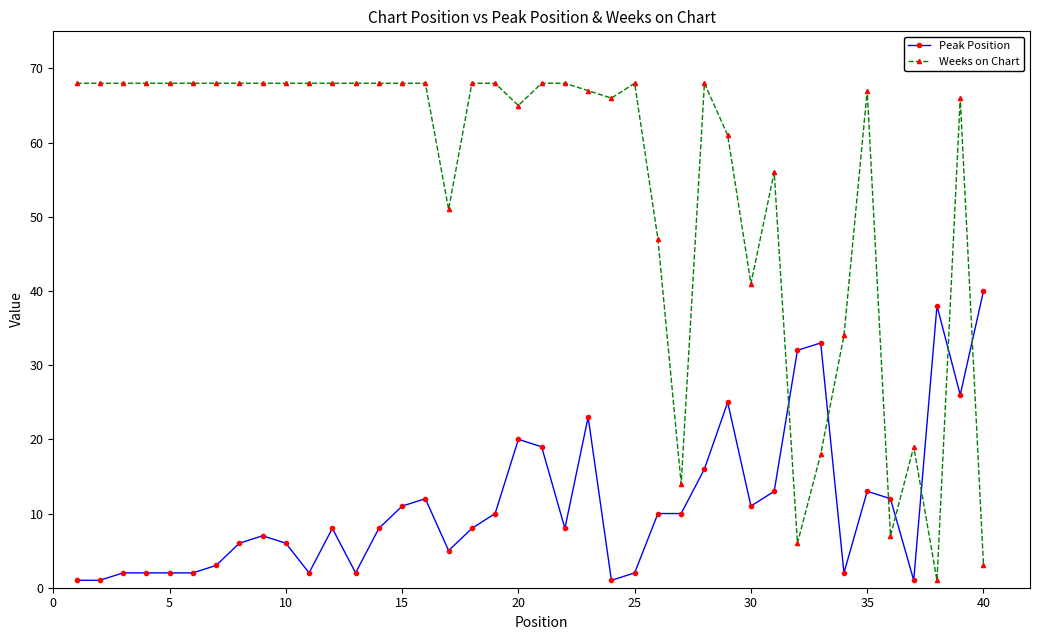

Which series has the largest range (max minus min)?

Weeks on Chart